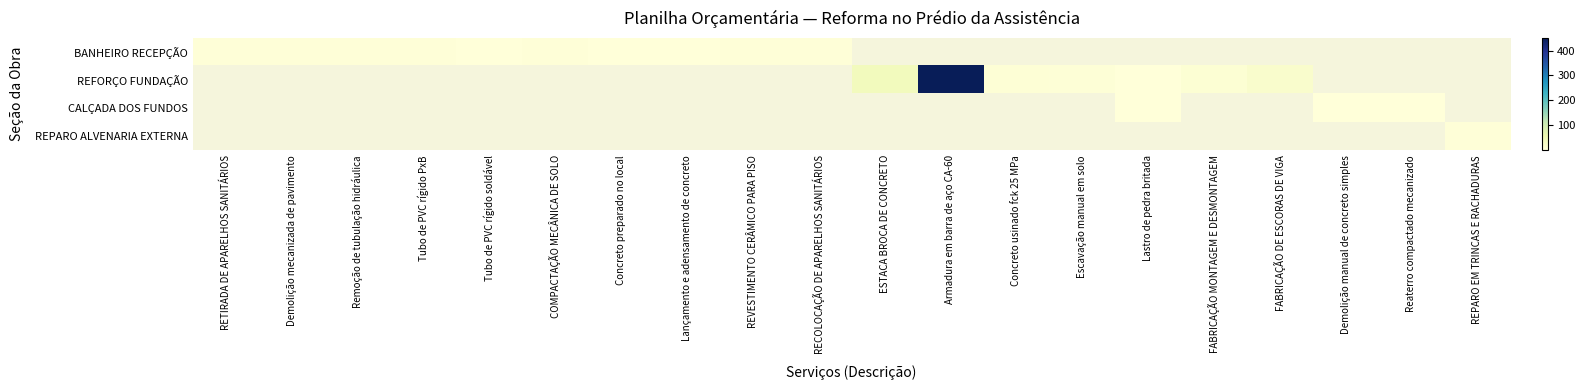

List the series in order of their peak value, highest first.

REFORÇO FUNDAÇÃO, BANHEIRO RECEPÇÃO, REPARO ALVENARIA EXTERNA, CALÇADA DOS FUNDOS